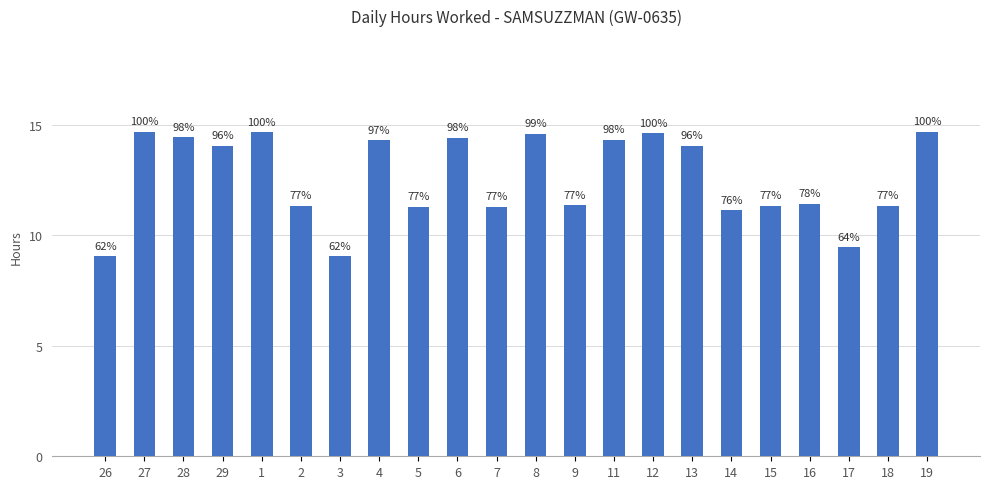

Where does the data first go above 14?

27